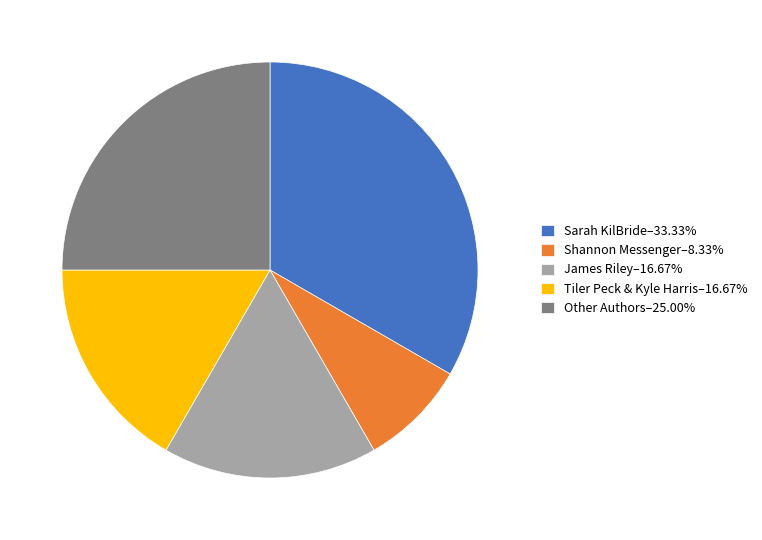

Do Tiler Peck & Kyle Harris–16.67% and Other Authors–25.00% together represent more than half of the pie?

No